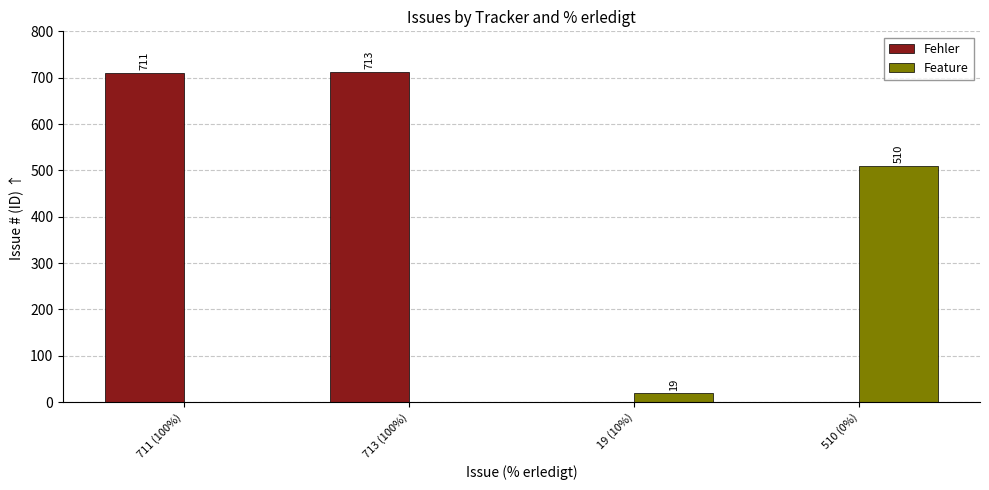

What is the sum of the Feature values at 19 (10%) and 510 (0%)?

529